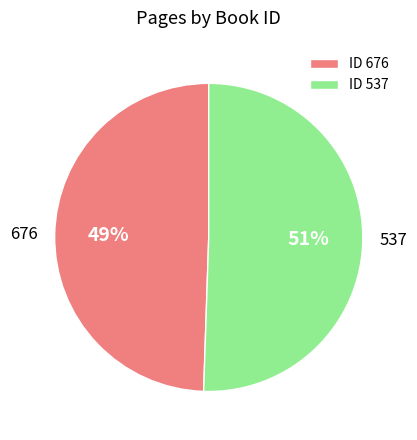

What percentage is the ID 537 slice, to the nearest percent?

51%